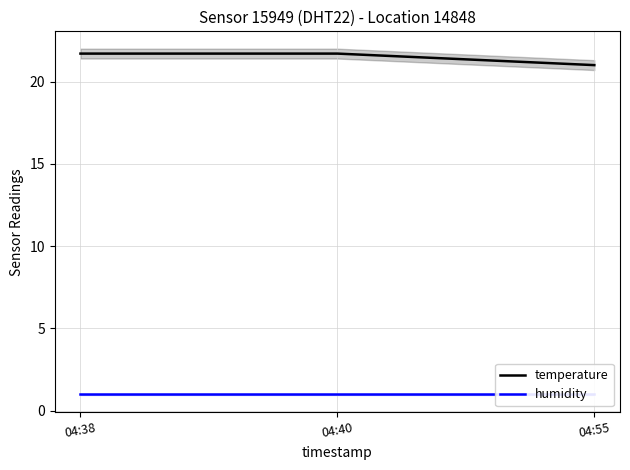

Count the temperature values in the range 21 to 22.

3